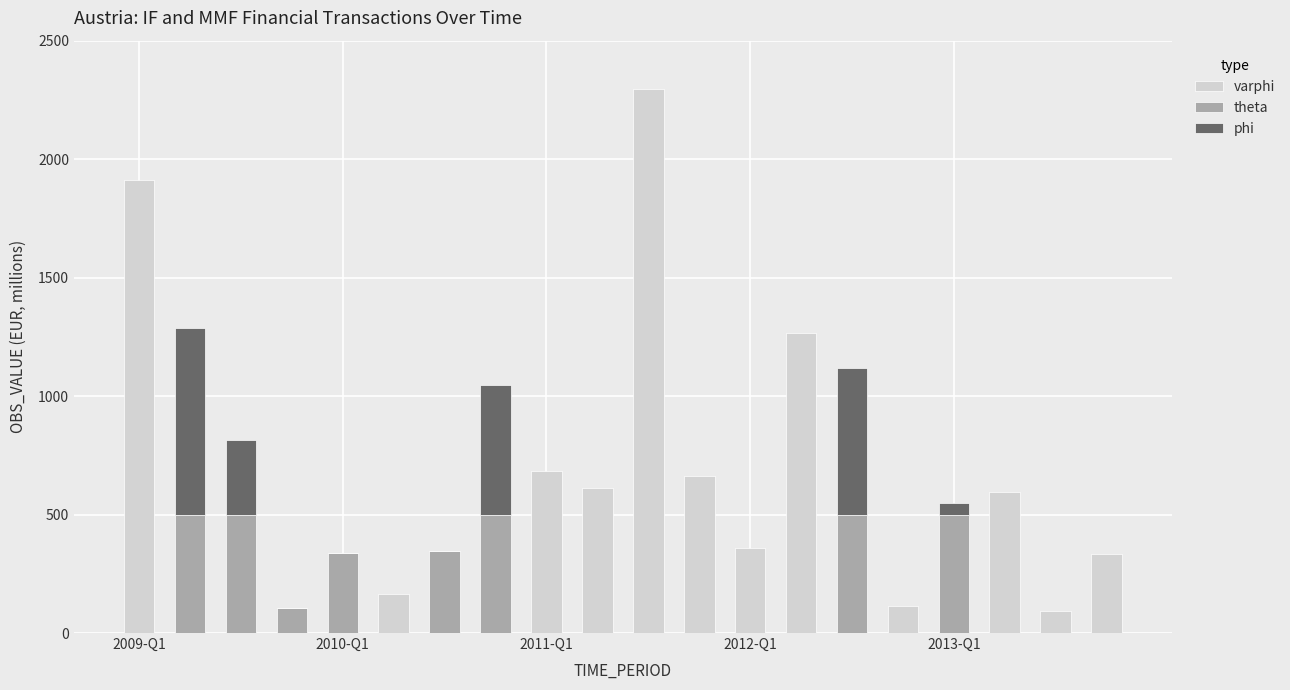

What is the sum of the varphi values at 6 and 12?

358